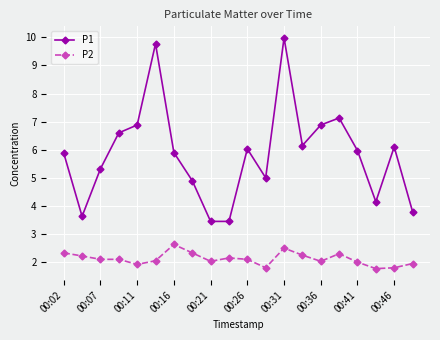

What is the value of the P1 point at the 5th from the left?

6.9